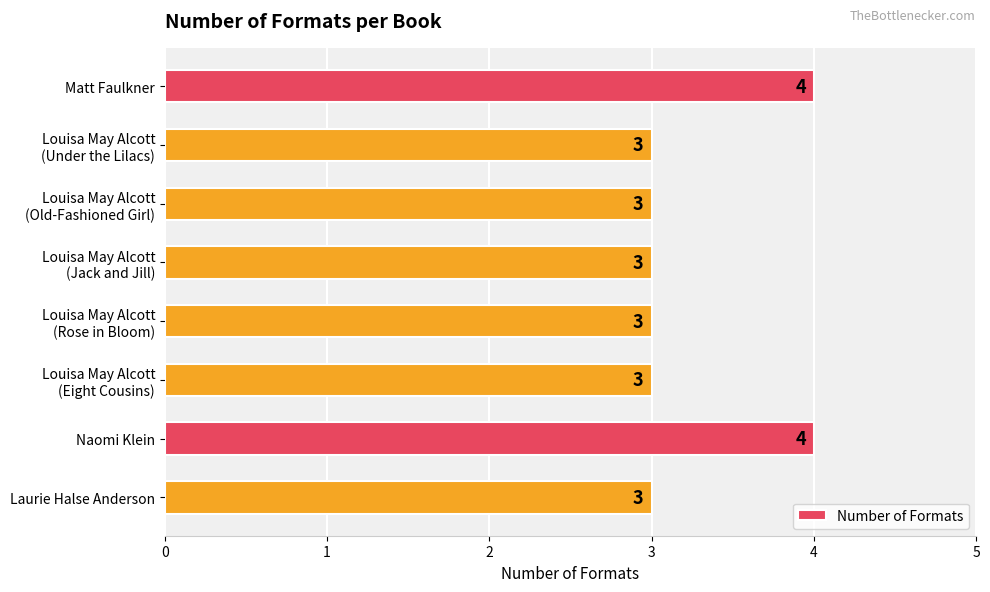

What is the maximum value shown in the chart?

4